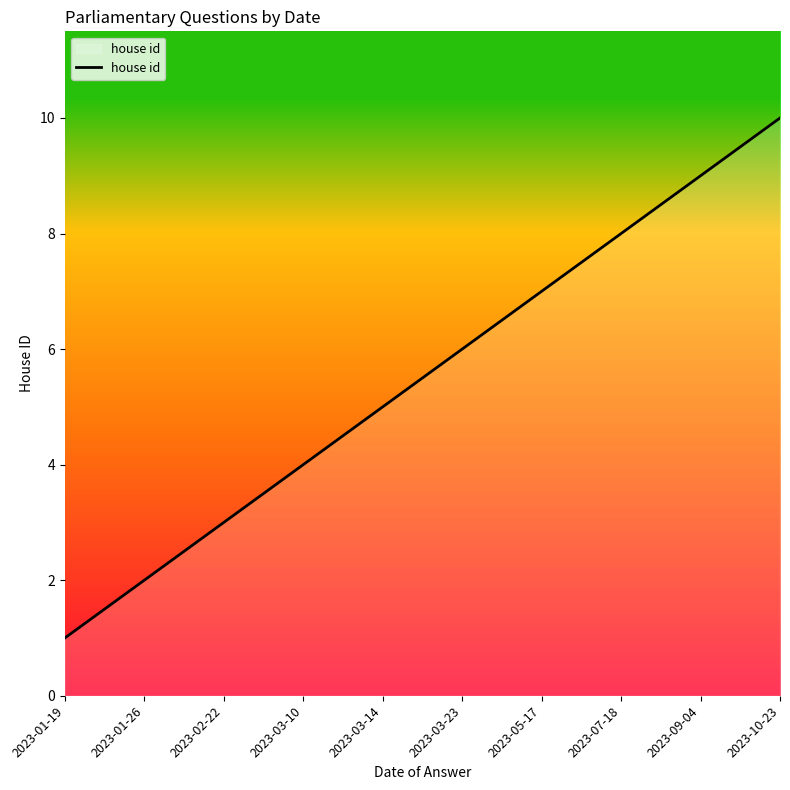

At which label is the value closest to 5?

2023-03-14